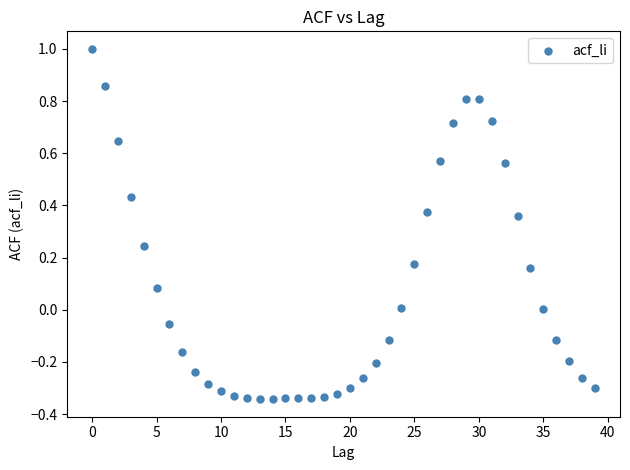

What is the range of Y values (max minus min)?

1.3